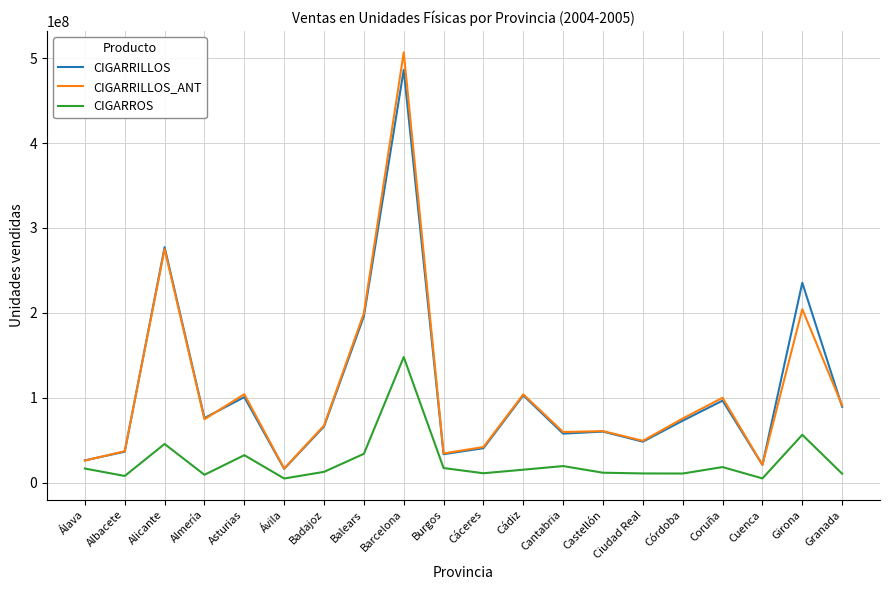

The value of CIGARROS at Castellón is 12004469.0. True or false?

True